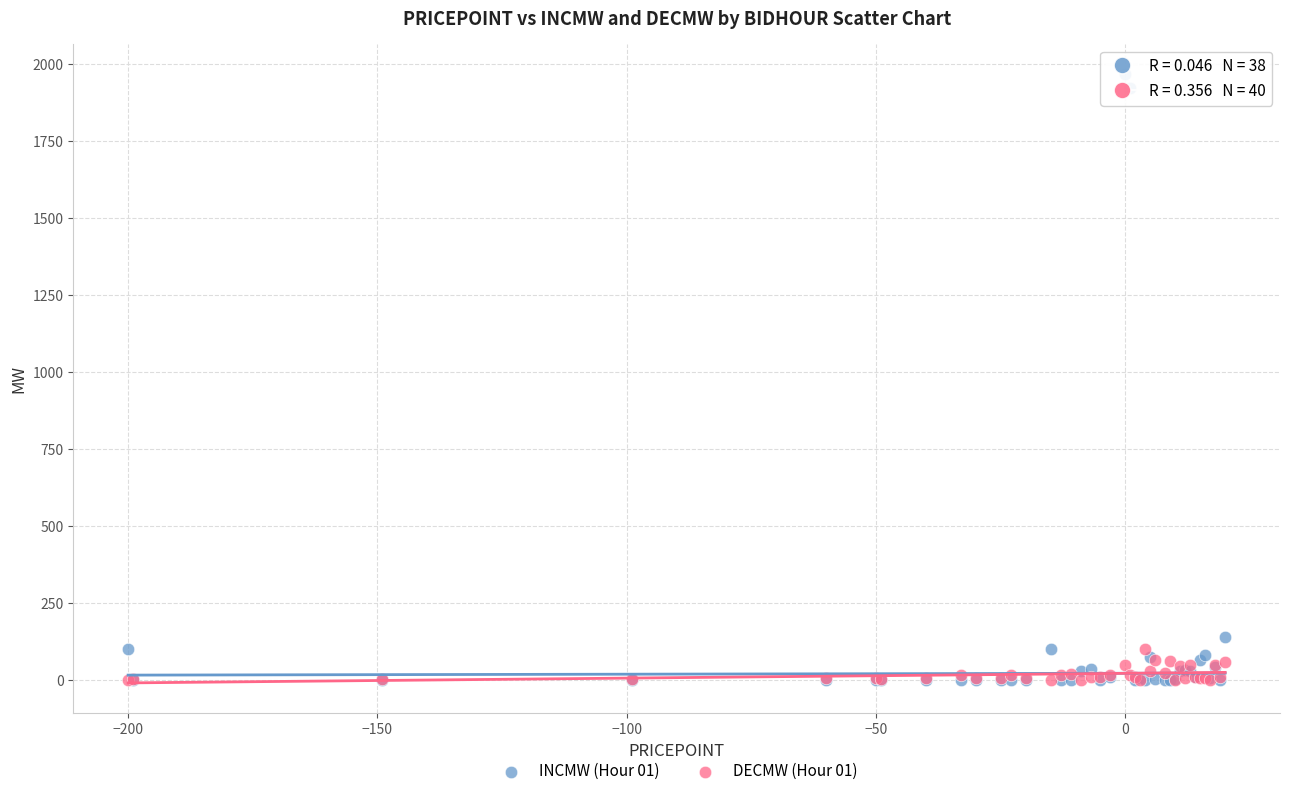

Across all series, what Y value is closest to 982?

141.0